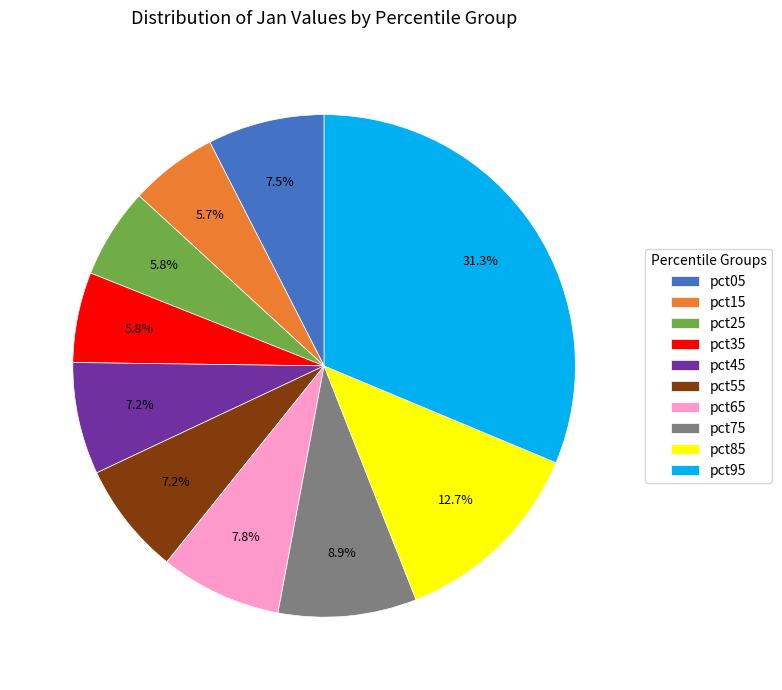

What portion of the pie excludes pct75?

91.1%